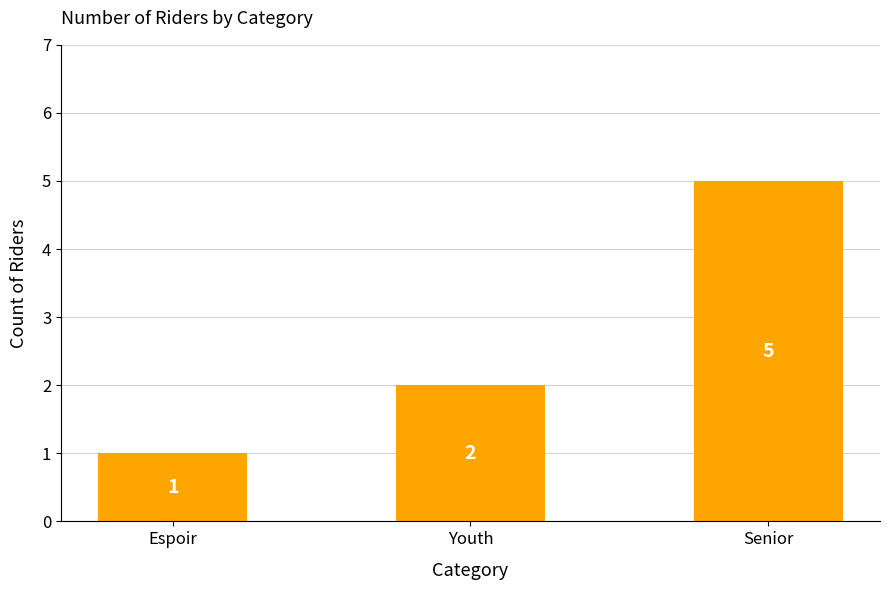

What is the value of the 1st bar from the left?

1